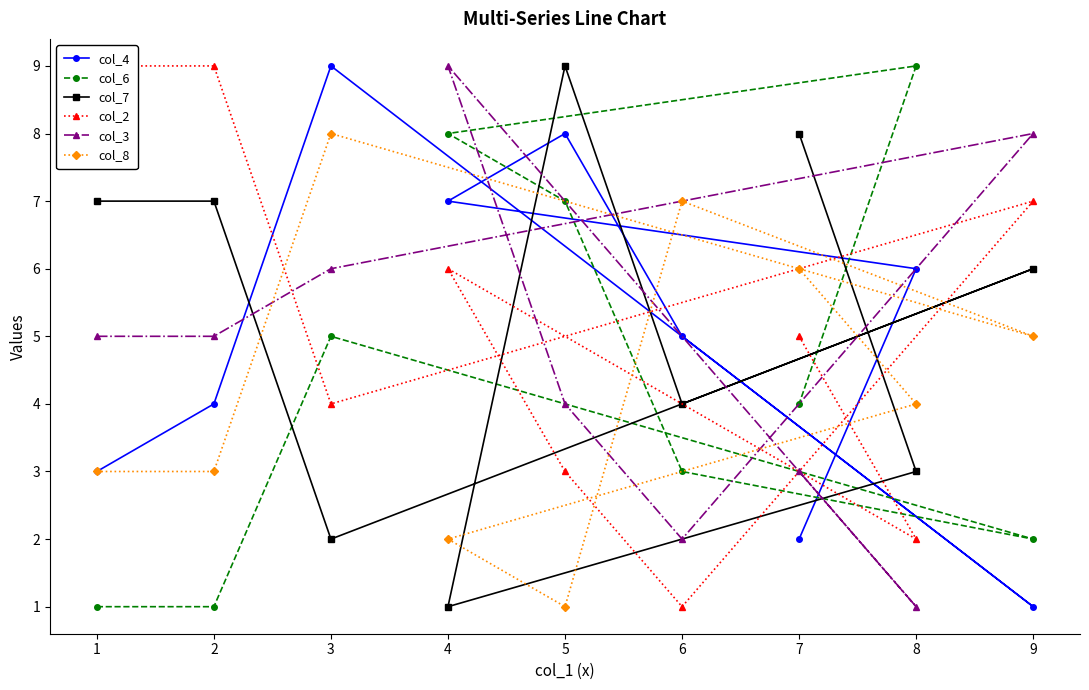

True or false: col_4 has a value of 4 at 2.

True